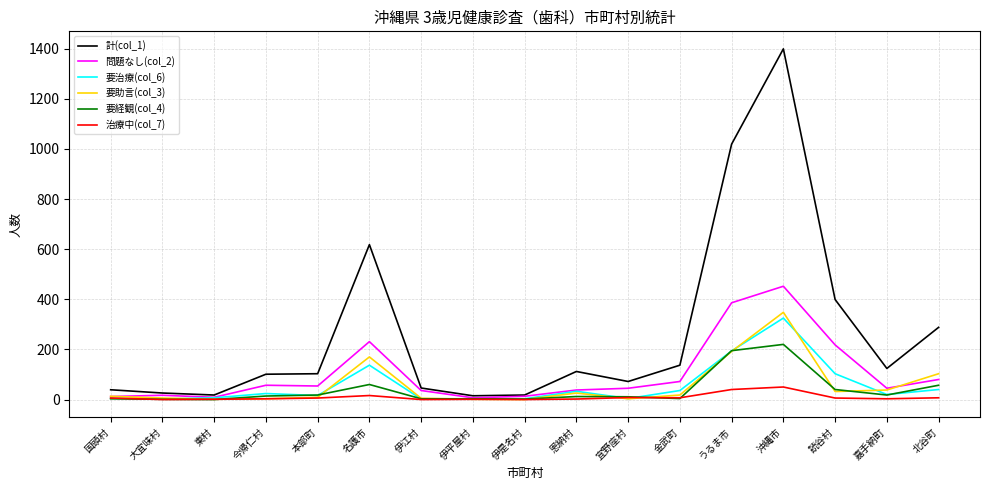

Which series has the widest spread of values?

計(col_1)